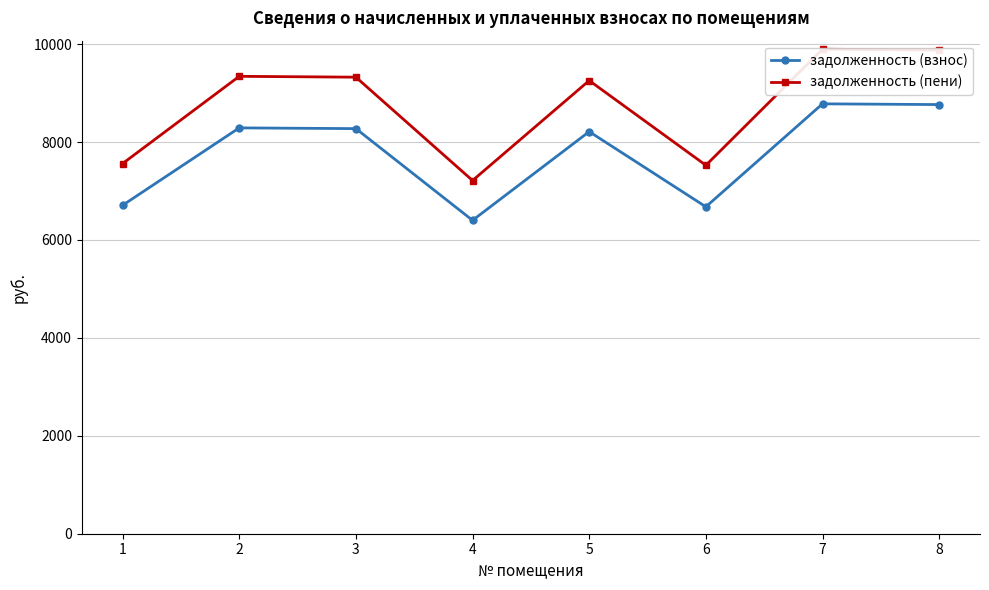

True or false: задолженность (пени) and задолженность (взнос) intersect in this chart.

False